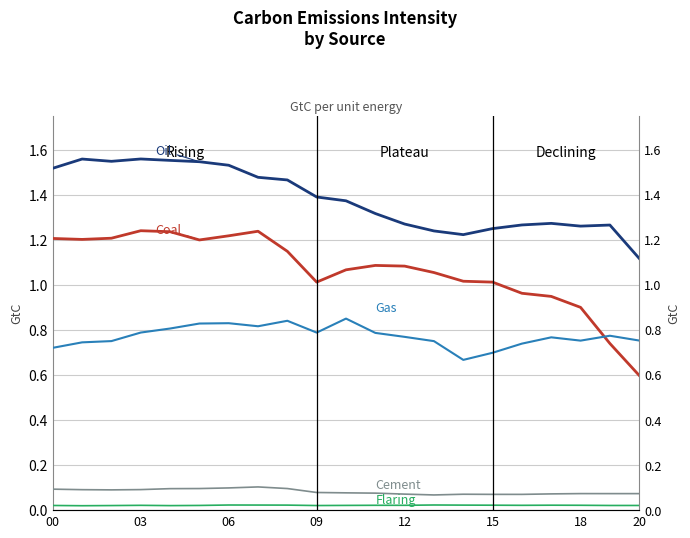

True or false: Coal has more than 0 interior local peaks.

True